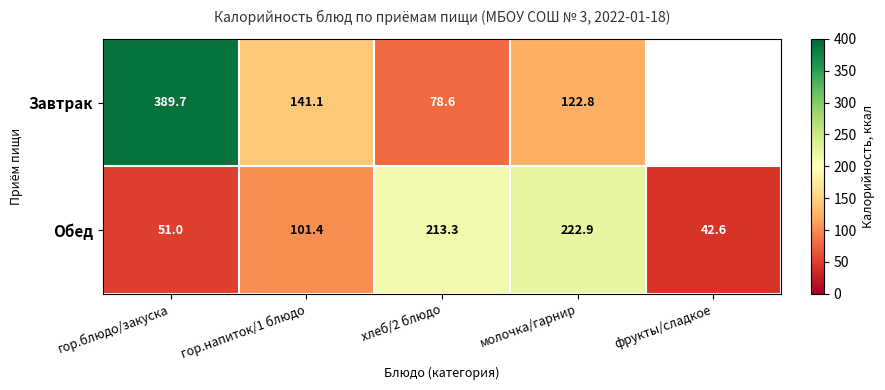

Which series changed the most between гор.напиток/1 блюдо and хлеб/2 блюдо?

Обед